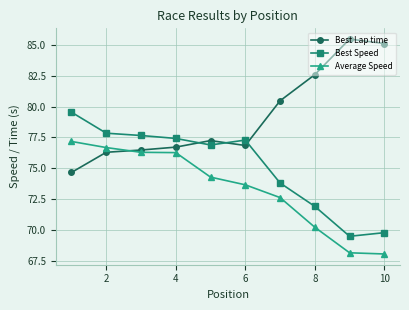

What are all the series names shown in the legend?

Best Lap time, Best Speed, Average Speed